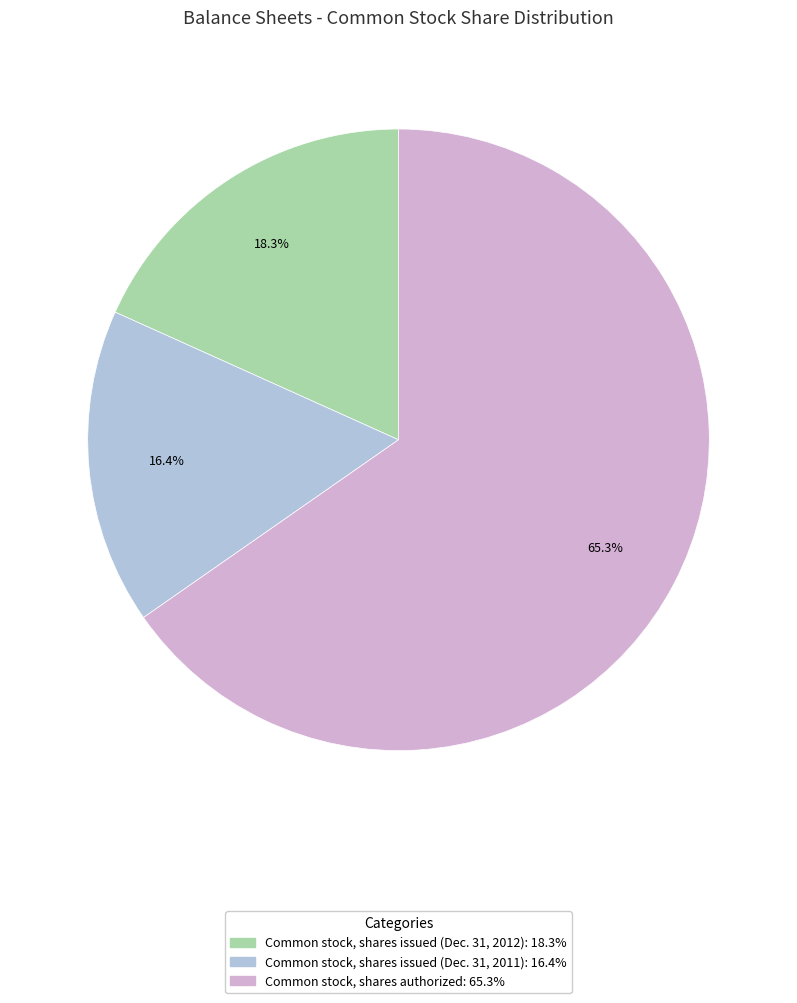

Which category has the smallest portion of the pie?

Common stock, shares issued (Dec. 31, 2011)